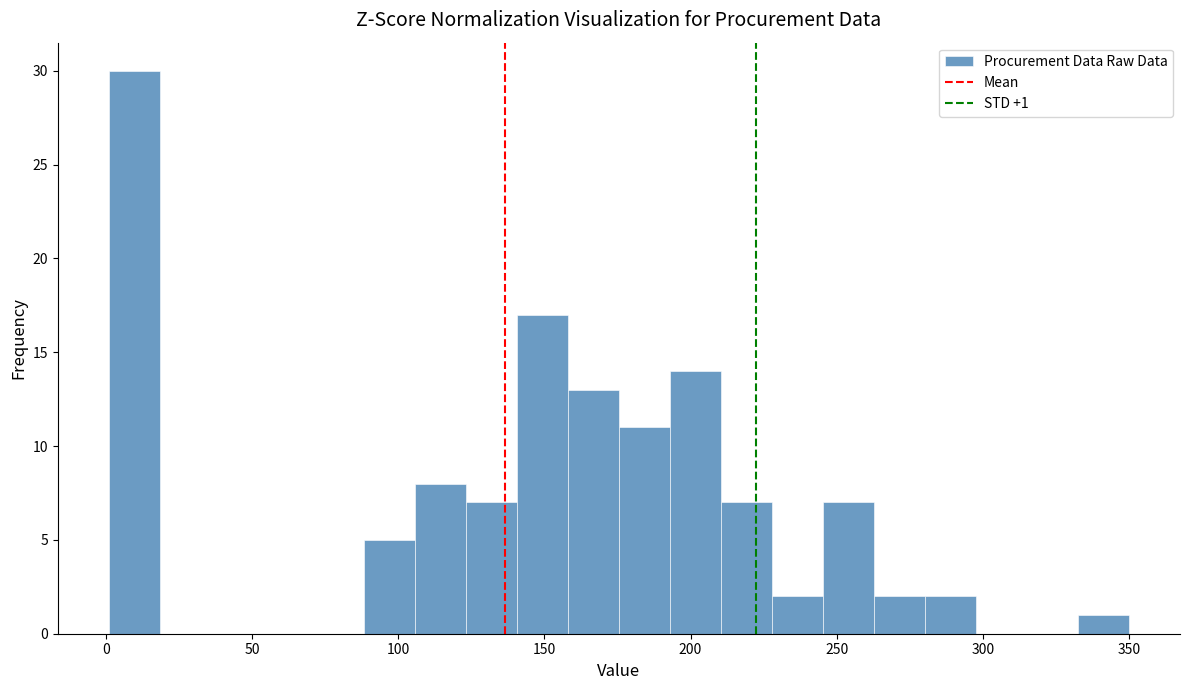

Around what value on the x-axis is the tallest bar? Give the approximate position of its centre, as read against the axis.

10